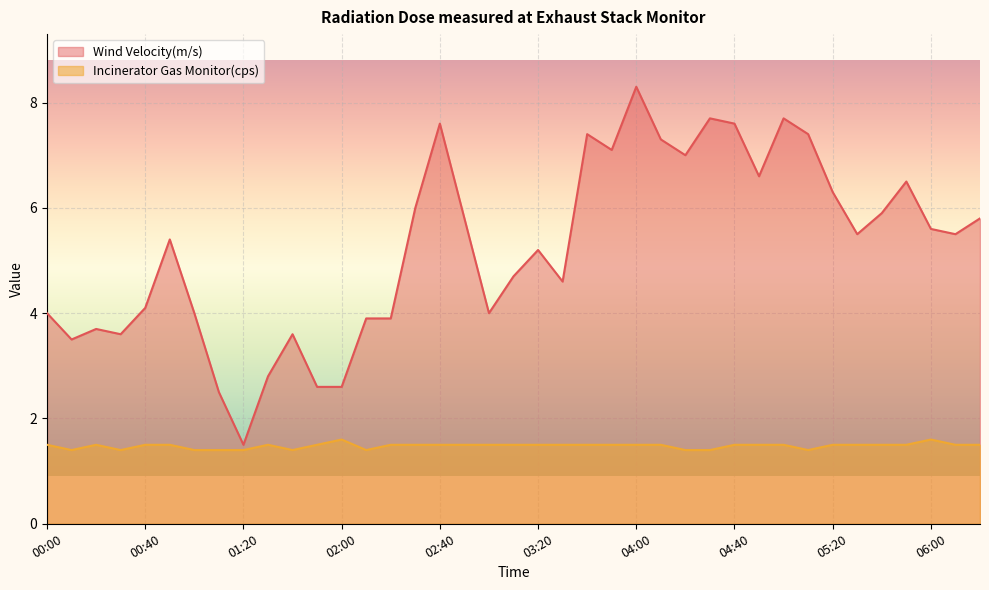

Reading left to right, transcribe all the data shown in this chart.

Wind Velocity(m/s): 4.0	3.5	3.7	3.6	4.1	5.4	4.0	2.5	1.5	2.8	3.6	2.6	2.6	3.9	3.9	6.0	7.6	5.8	4.0	4.7	5.2	4.6	7.4	7.1	8.3	7.3	7.0	7.7	7.6	6.6	7.7	7.4	6.3	5.5	5.9	6.5	5.6	5.5	5.8
Incinerator Gas Monitor(cps): 1.5	1.4	1.5	1.4	1.5	1.5	1.4	1.4	1.4	1.5	1.4	1.5	1.6	1.4	1.5	1.5	1.5	1.5	1.5	1.5	1.5	1.5	1.5	1.5	1.5	1.5	1.4	1.4	1.5	1.5	1.5	1.4	1.5	1.5	1.5	1.5	1.6	1.5	1.5